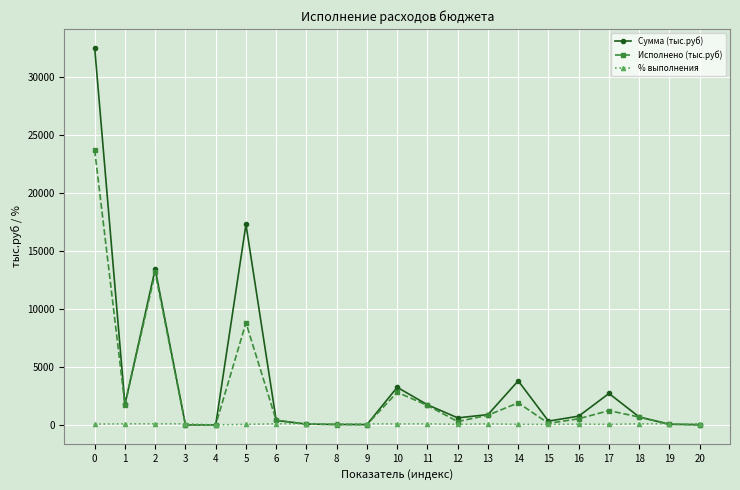

How many values in the Исполнено (тыс.руб) series are below 534?

10